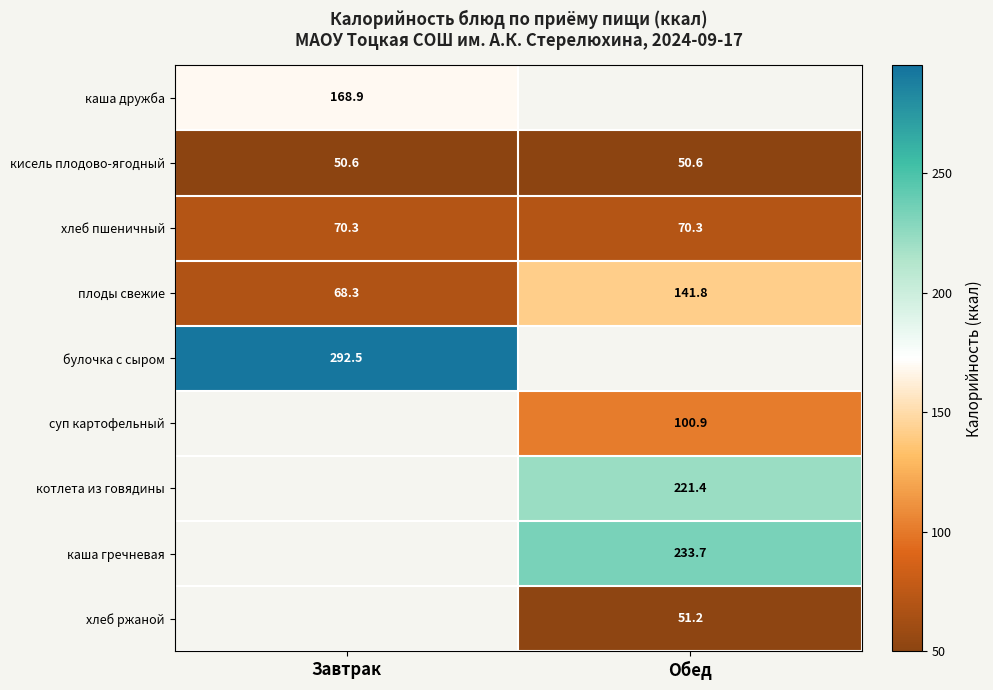

Which category has the lowest value across all series?

Завтрак